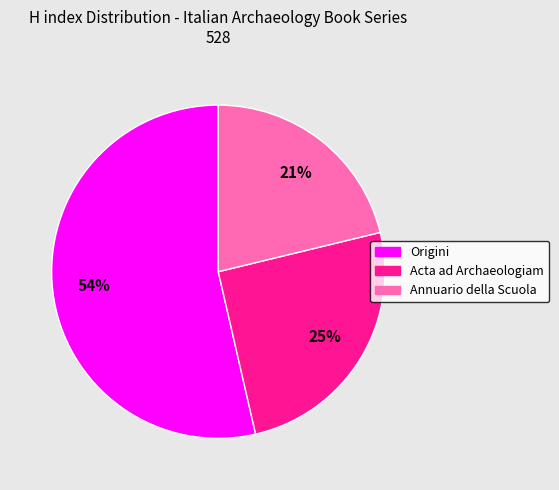

To the nearest percent, what is the average slice percentage?

33%